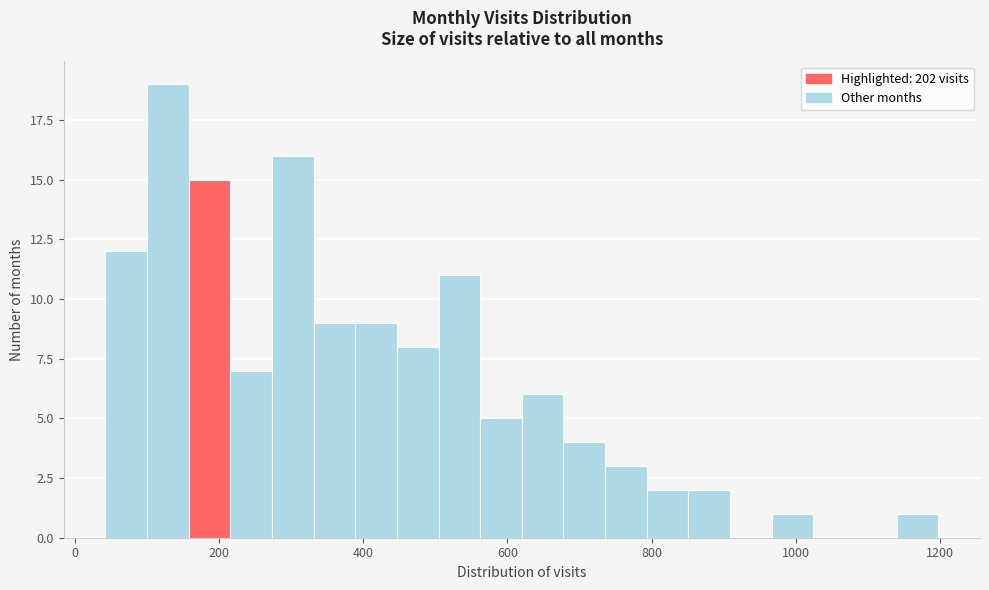

Read against the x-axis, roughly where is the centre of the tallest bar?

120